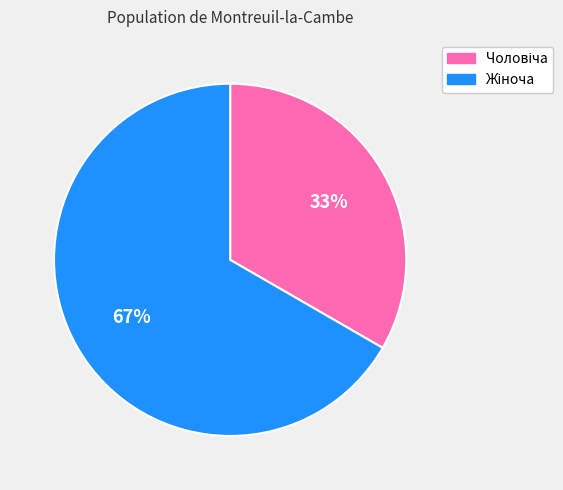

Is there any slice that represents more than half of the pie?

Yes